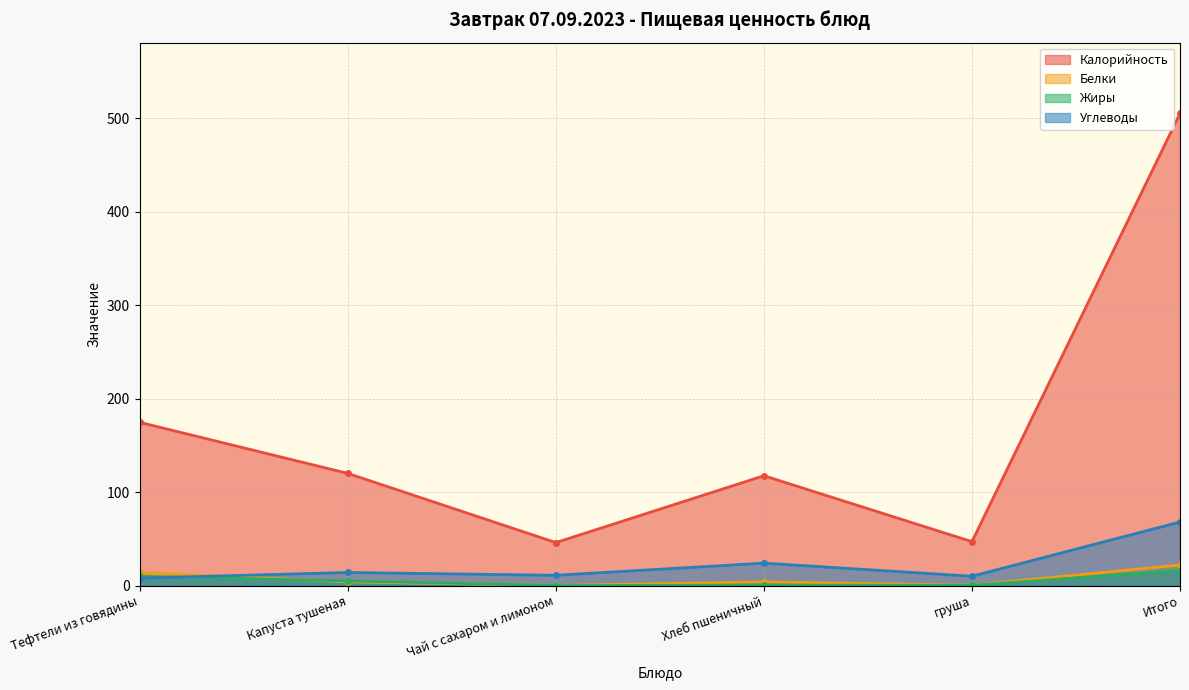

What is the difference between the maximum and second lowest values in the Белки series?

21.6